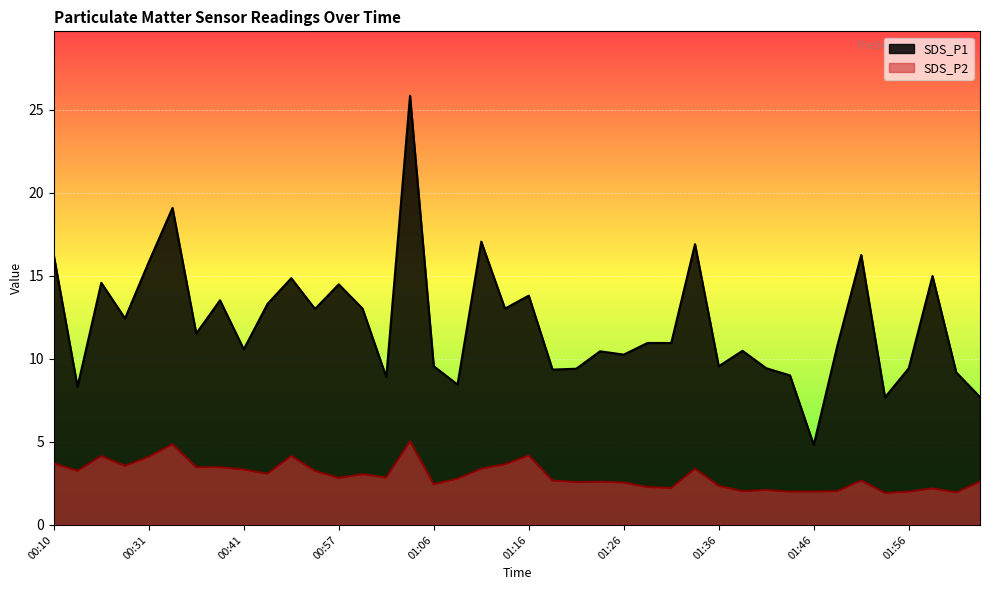

List the series in order of their overall mean, lowest first.

SDS_P2, SDS_P1